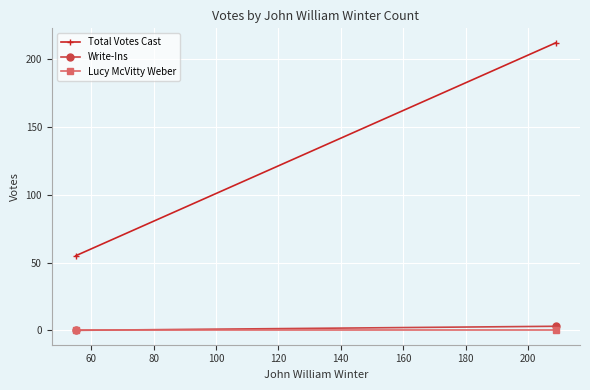

What is the sum of all Write-Ins values?

3